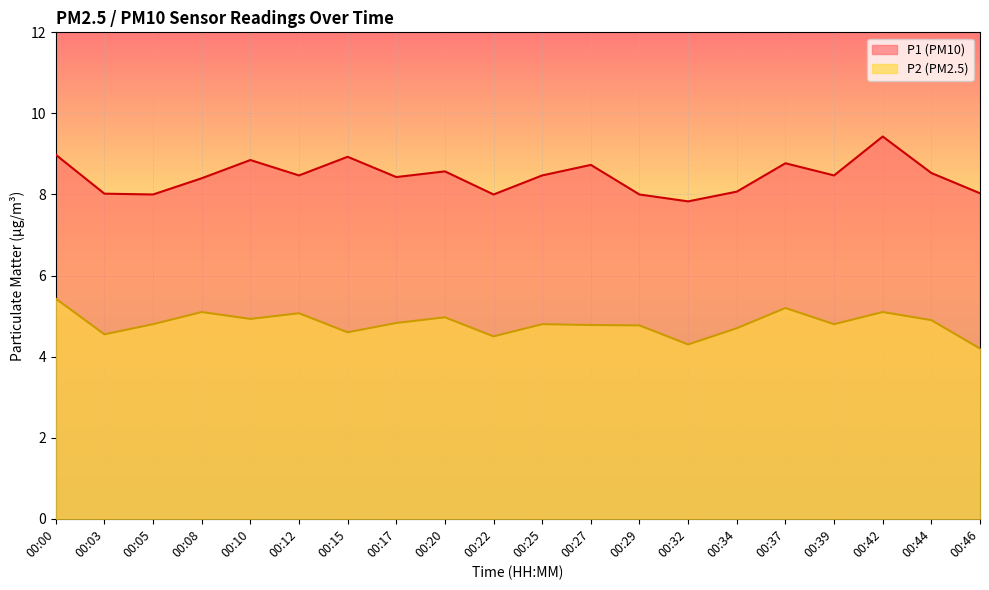

True or false: P2 and P1 intersect in this chart.

False